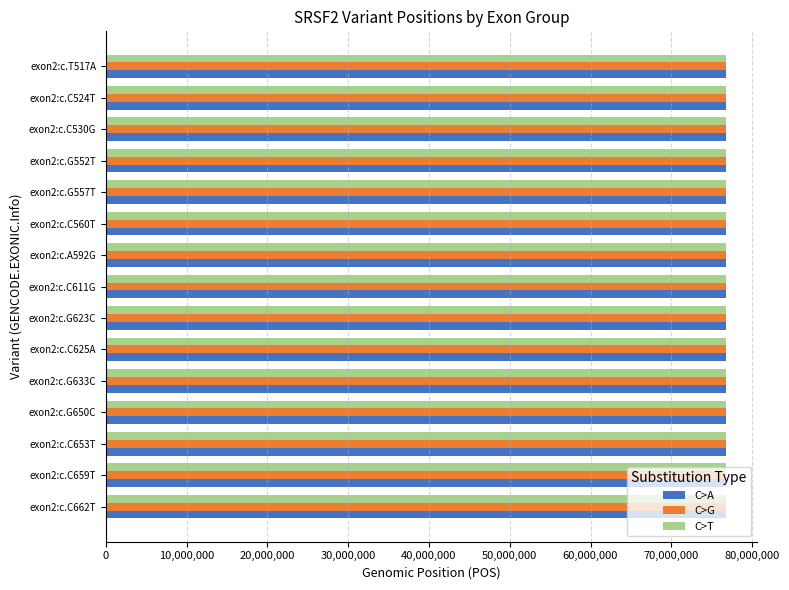

The value of C>G at exon2:c.C560T is 76736436. True or false?

True